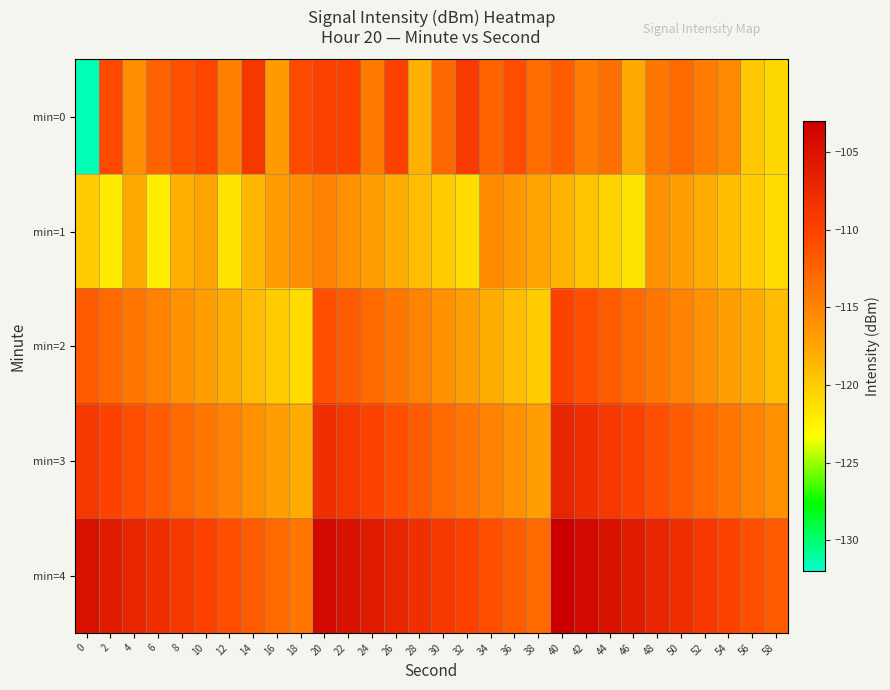

Rank the series at 2 from lowest to highest value.

min=1, min=2, min=0, min=3, min=4